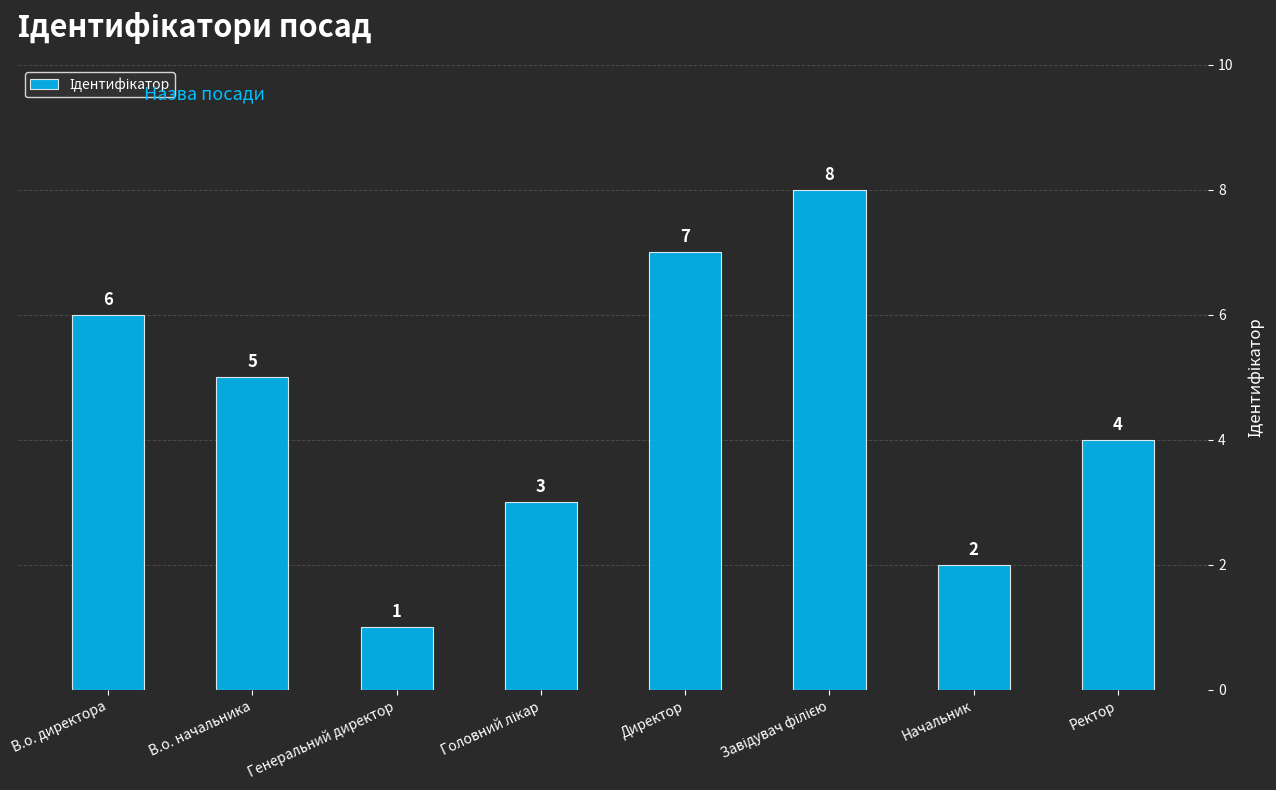

What is the value of the 1st bar from the left?

6